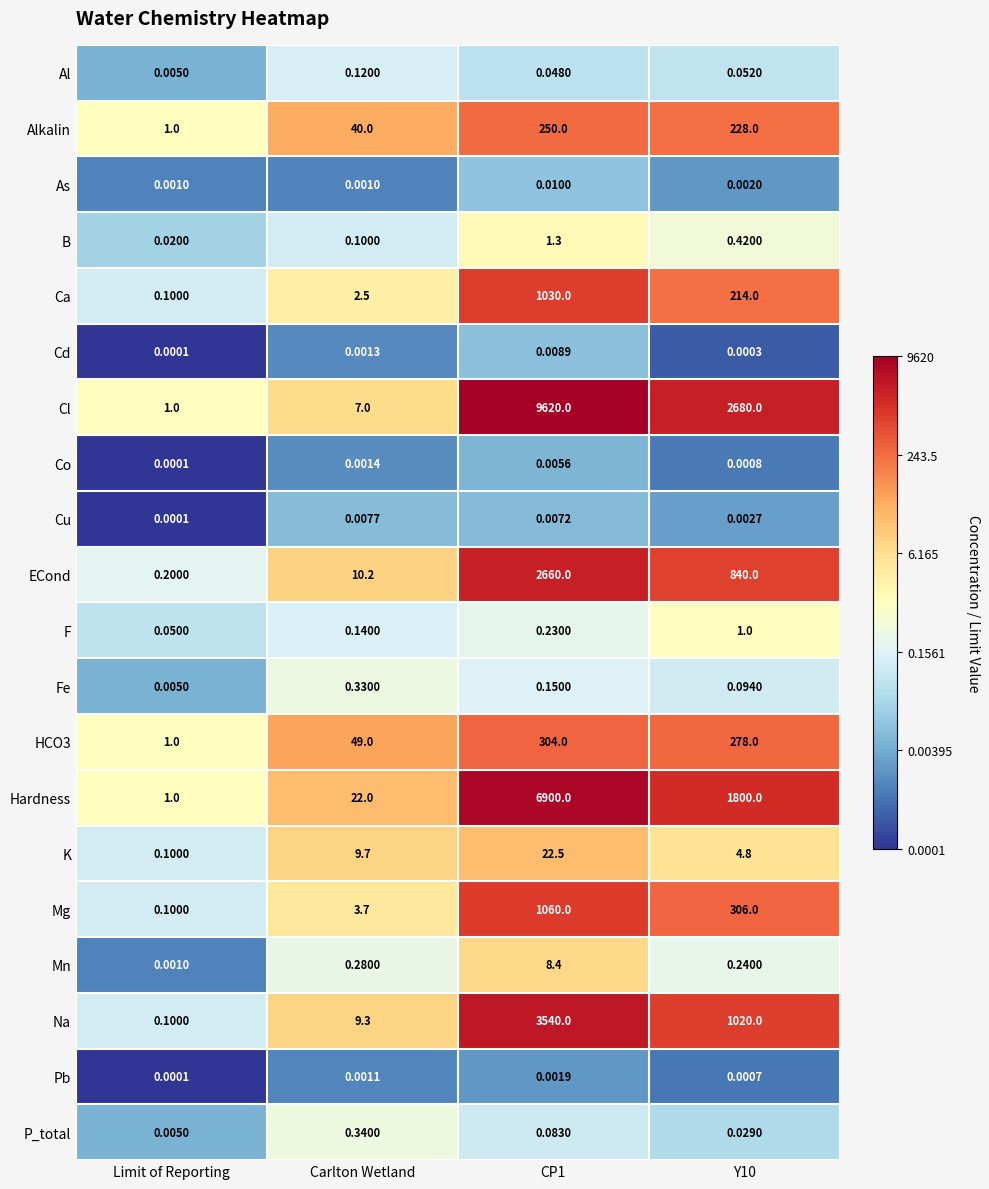

At Y10, list the series in order from smallest to largest.

Cd, Pb, Co, As, Cu, P_total, Al, Fe, Mn, B, F, K, Ca, Alkalin, HCO3, Mg, ECond, Na, Hardness, Cl